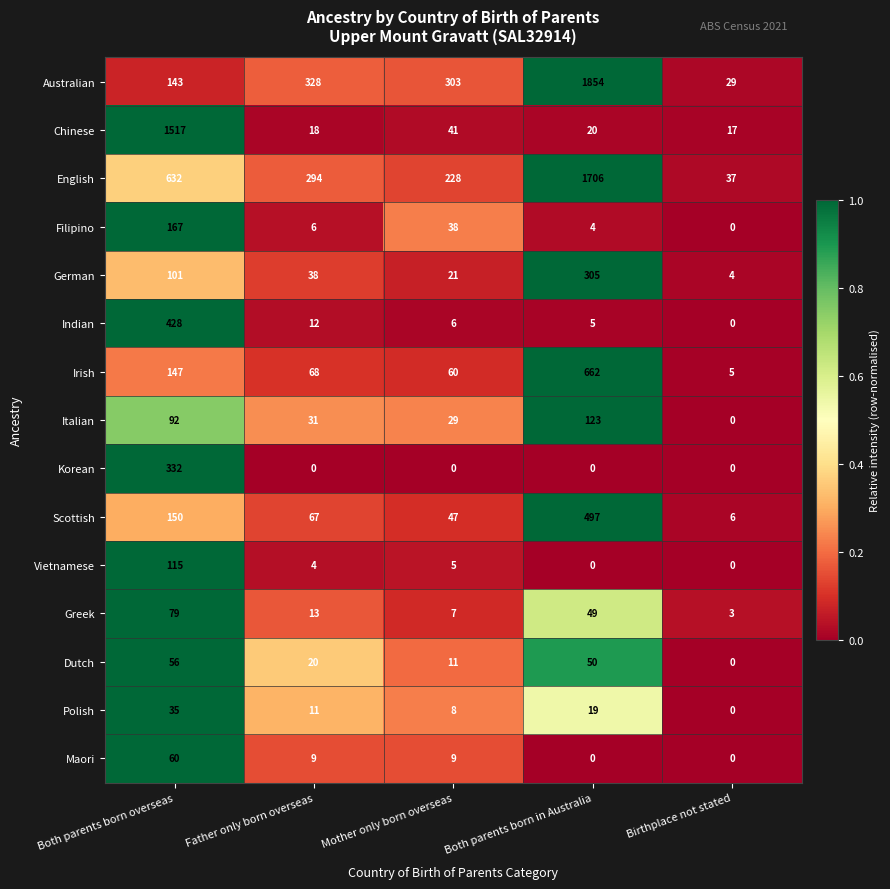

At Father only born overseas, list the series in order from largest to smallest.

Australian, English, Irish, Scottish, German, Italian, Dutch, Chinese, Greek, Indian, Polish, Maori, Filipino, Vietnamese, Korean